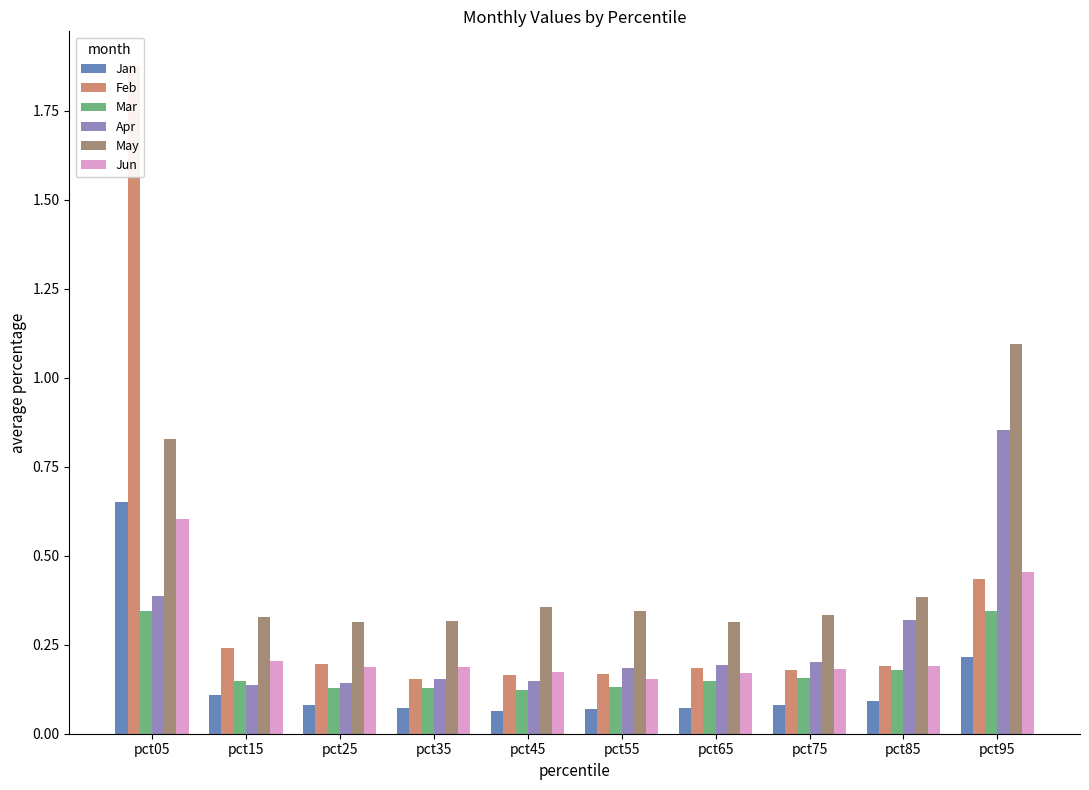

What are all the series names shown in the legend?

Jan, Feb, Mar, Apr, May, Jun